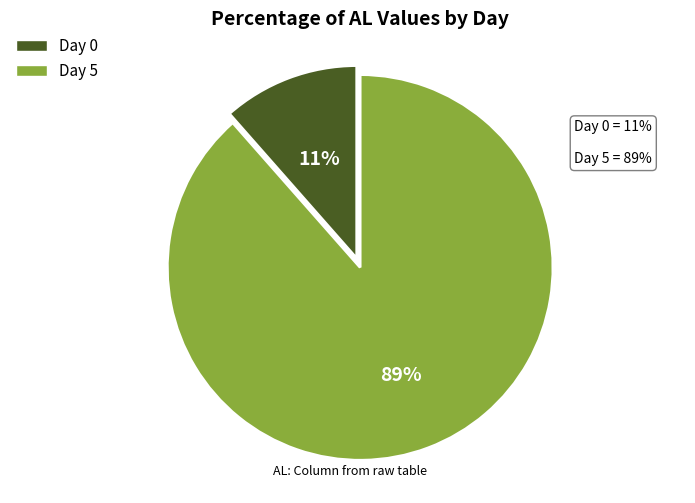

How many segments does this pie chart have?

2